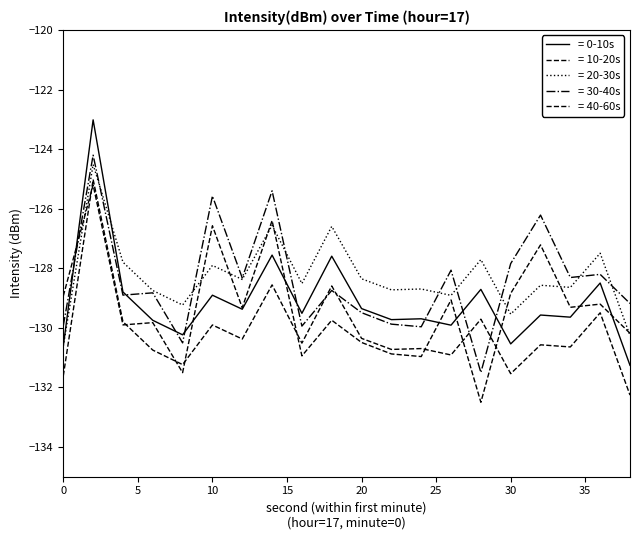

Which label corresponds to the largest value in the chart?

2